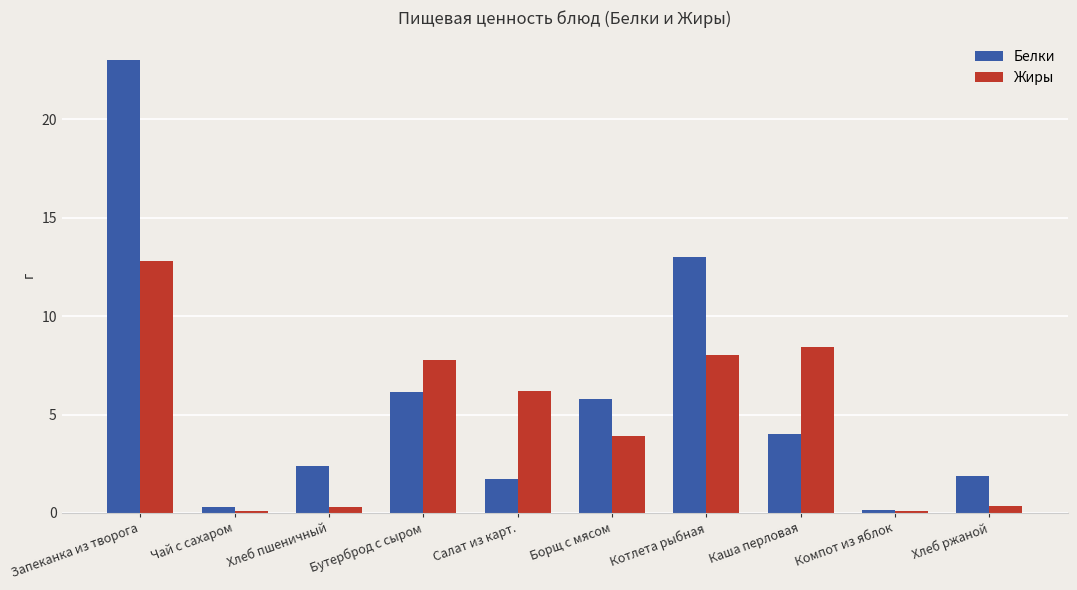

How many data points in Жиры are less than 6?

5